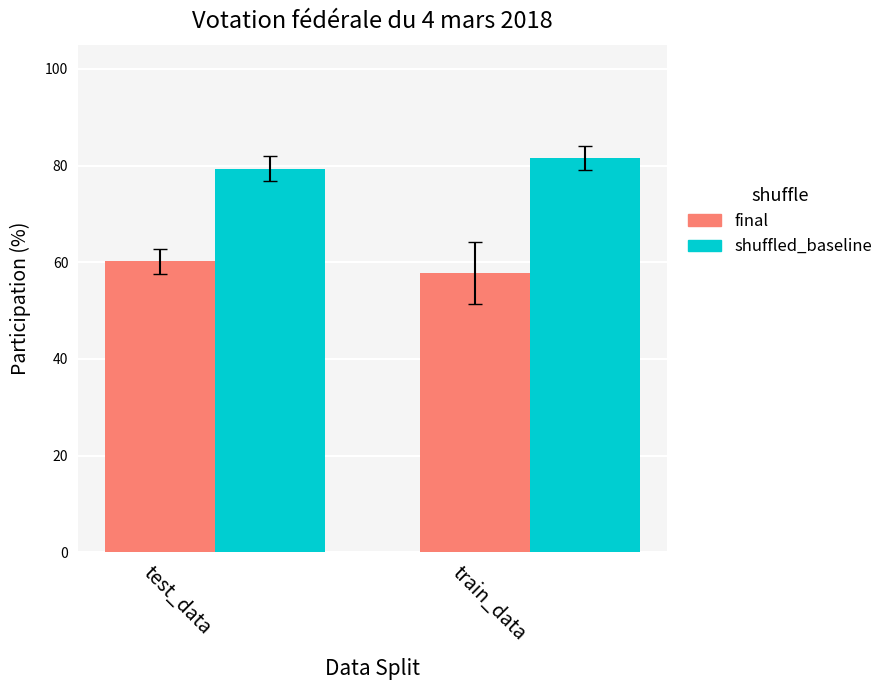

Count the shuffled_baseline values in the range 79 to 81.

1